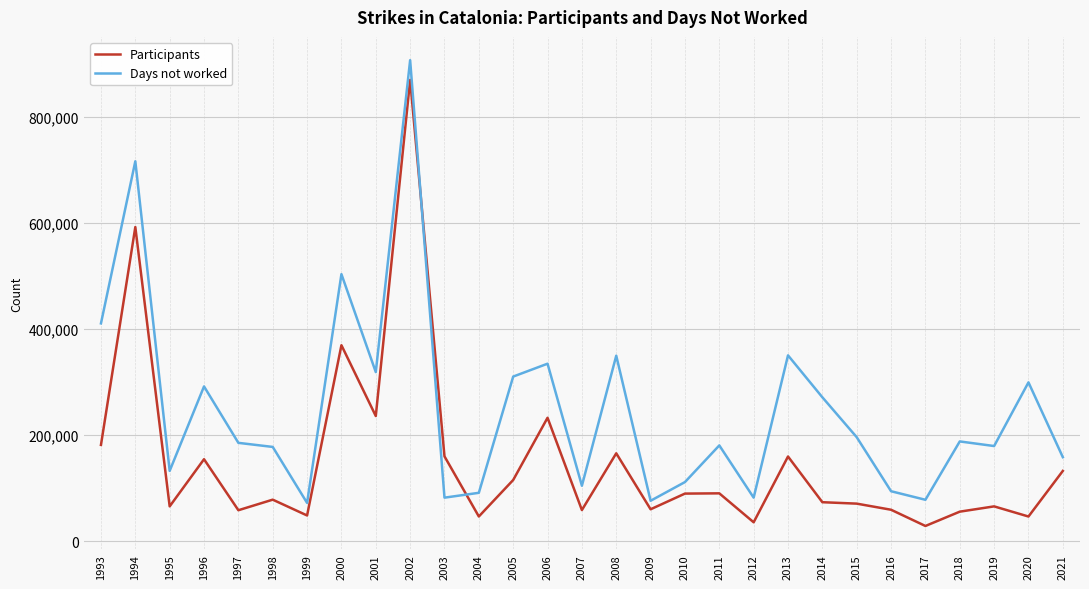

What is the difference between the maximum and minimum values in the Participants series?

841578